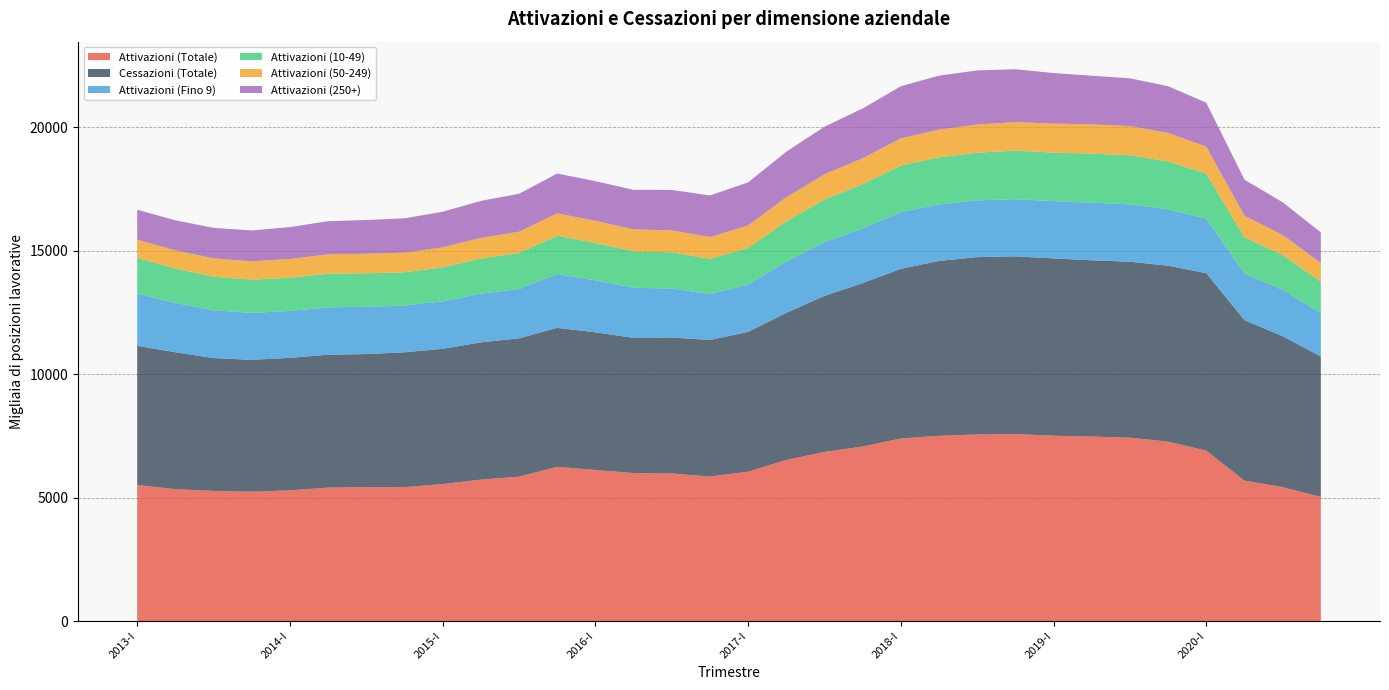

Reading right to left, list all the values displayed in this chart.

Attivazioni (Totale): 2020-IV=5028	2020-III=5428	2020-II=5689	2020-I=6904	2019-IV=7270	2019-III=7427	2019-II=7475	2019-I=7507	2018-IV=7576	2018-III=7559	2018-II=7504	2018-I=7394	2017-IV=7072	2017-III=6850	2017-II=6526	2017-I=6052	2016-IV=5854	2016-III=5979	2016-II=5995	2016-I=6121	2015-IV=6249	2015-III=5852	2015-II=5730	2015-I=5550	2014-IV=5425	2014-III=5427	2014-II=5407	2014-I=5295	2013-IV=5239	2013-III=5272	2013-II=5343	2013-I=5512
Cessazioni (Totale): 2020-IV=5688	2020-III=6108	2020-II=6501	2020-I=7187	2019-IV=7123	2019-III=7128	2019-II=7137	2019-I=7181	2018-IV=7197	2018-III=7183	2018-II=7084	2018-I=6872	2017-IV=6615	2017-III=6321	2017-II=5957	2017-I=5662	2016-IV=5530	2016-III=5505	2016-II=5475	2016-I=5575	2015-IV=5628	2015-III=5601	2015-II=5559	2015-I=5478	2014-IV=5462	2014-III=5389	2014-II=5381	2014-I=5367	2013-IV=5343	2013-III=5381	2013-II=5546	2013-I=5637
Attivazioni (Fino 9): 2020-IV=1757	2020-III=1882	2020-II=1885	2020-I=2206	2019-IV=2282	2019-III=2324	2019-II=2333	2019-I=2321	2018-IV=2314	2018-III=2298	2018-II=2287	2018-I=2299	2017-IV=2218	2017-III=2177	2017-II=2078	2017-I=1914	2016-IV=1858	2016-III=1988	2016-II=2028	2016-I=2105	2015-IV=2183	2015-III=1996	2015-II=1969	2015-I=1923	2014-IV=1895	2014-III=1913	2014-II=1921	2014-I=1898	2013-IV=1901	2013-III=1935	2013-II=1999	2013-I=2107
Attivazioni (10-49): 2020-IV=1275	2020-III=1412	2020-II=1463	2020-I=1829	2019-IV=1939	2019-III=1985	2019-II=1987	2019-I=1966	2018-IV=1964	2018-III=1932	2018-II=1910	2018-I=1885	2017-IV=1790	2017-III=1723	2017-II=1631	2017-I=1481	2016-IV=1430	2016-III=1464	2016-II=1476	2016-I=1513	2015-IV=1547	2015-III=1458	2015-II=1425	2015-I=1378	2014-IV=1346	2014-III=1356	2014-II=1361	2014-I=1344	2013-IV=1346	2013-III=1362	2013-II=1393	2013-I=1452
Attivazioni (50-249): 2020-IV=755	2020-III=810	2020-II=882	2020-I=1091	2019-IV=1157	2019-III=1184	2019-II=1185	2019-I=1173	2018-IV=1158	2018-III=1137	2018-II=1120	2018-I=1098	2017-IV=1052	2017-III=1022	2017-II=971	2017-I=913	2016-IV=883	2016-III=886	2016-II=892	2016-I=899	2015-IV=907	2015-III=862	2015-II=838	2015-I=808	2014-IV=795	2014-III=792	2014-II=783	2014-I=762	2013-IV=743	2013-III=739	2013-II=734	2013-I=743
Attivazioni (250+): 2020-IV=1242	2020-III=1323	2020-II=1458	2020-I=1778	2019-IV=1892	2019-III=1934	2019-II=1970	2019-I=2048	2018-IV=2140	2018-III=2192	2018-II=2187	2018-I=2113	2017-IV=2012	2017-III=1929	2017-II=1846	2017-I=1745	2016-IV=1683	2016-III=1640	2016-II=1600	2016-I=1604	2015-IV=1612	2015-III=1537	2015-II=1497	2015-I=1440	2014-IV=1389	2014-III=1366	2014-II=1343	2014-I=1291	2013-IV=1248	2013-III=1236	2013-II=1216	2013-I=1209